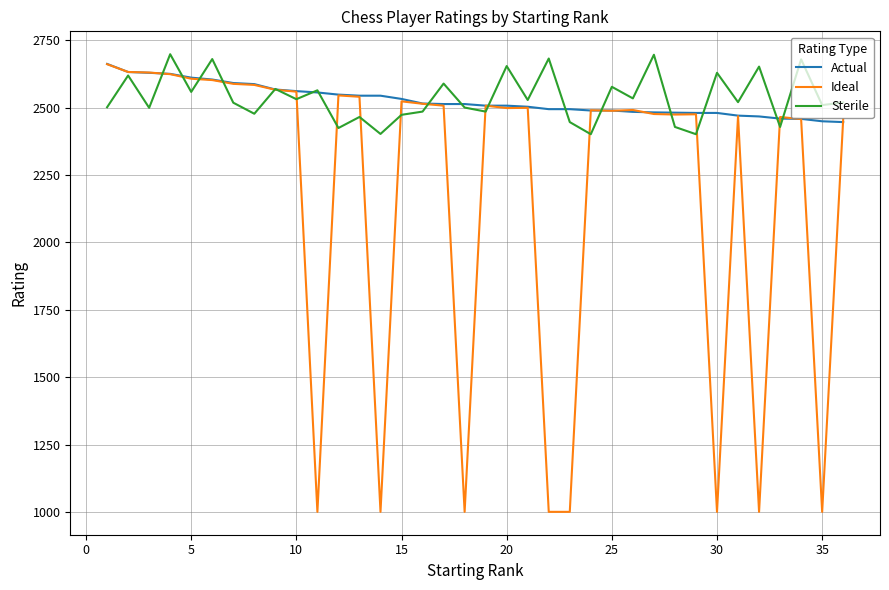

What is the maximum value for Actual?

2663